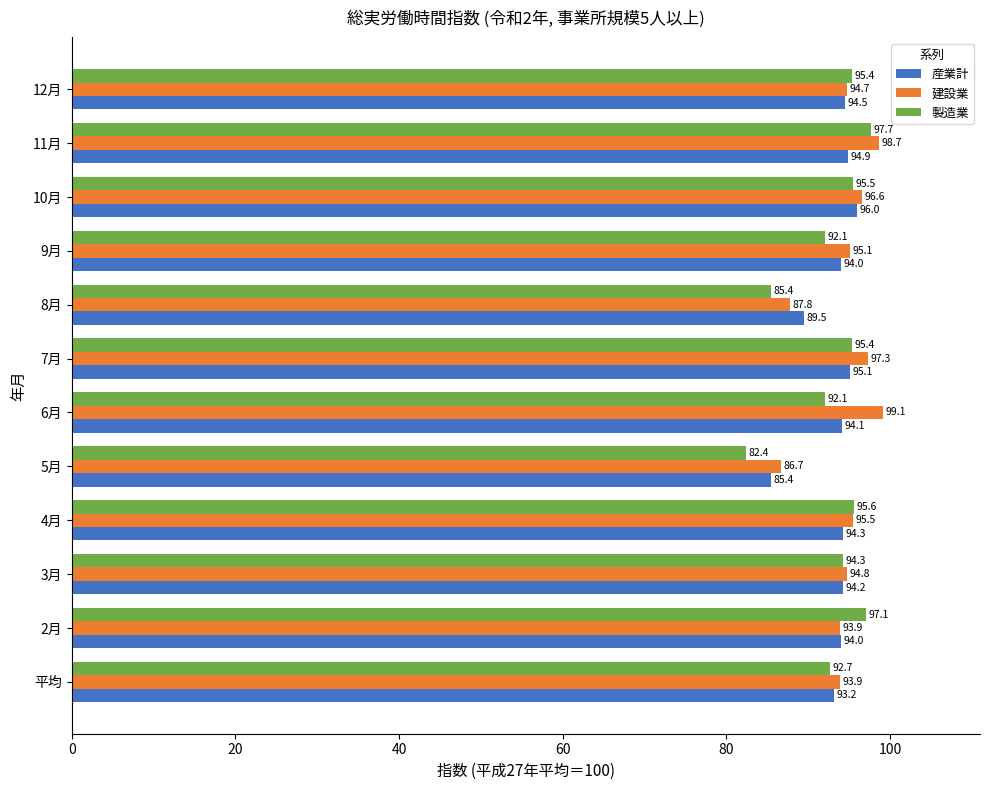

At which label does 製造業 reach its minimum?

5月